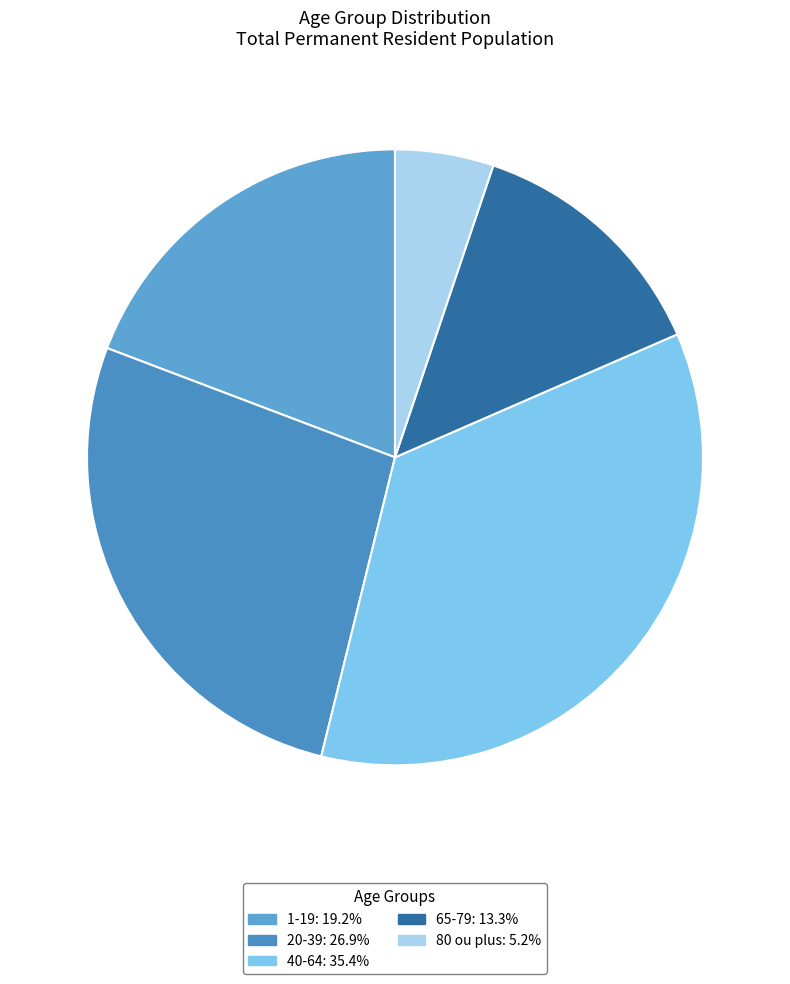

Does any single category account for the majority?

No